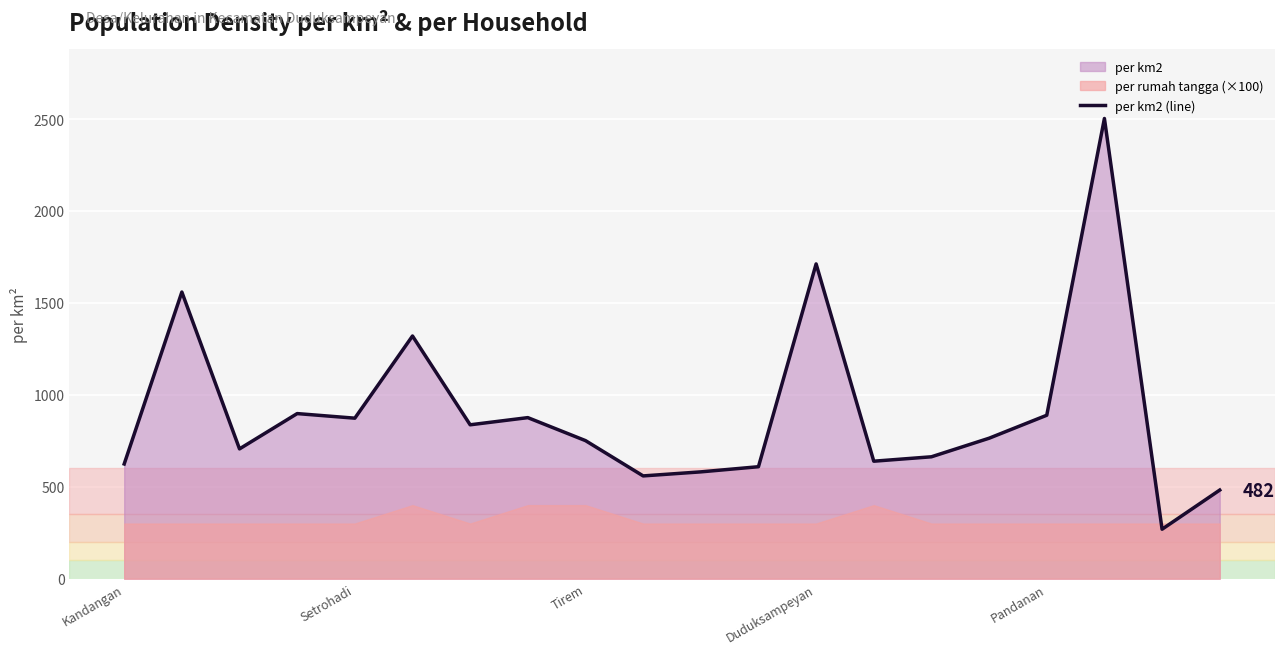

What is the greatest value displayed?

2503